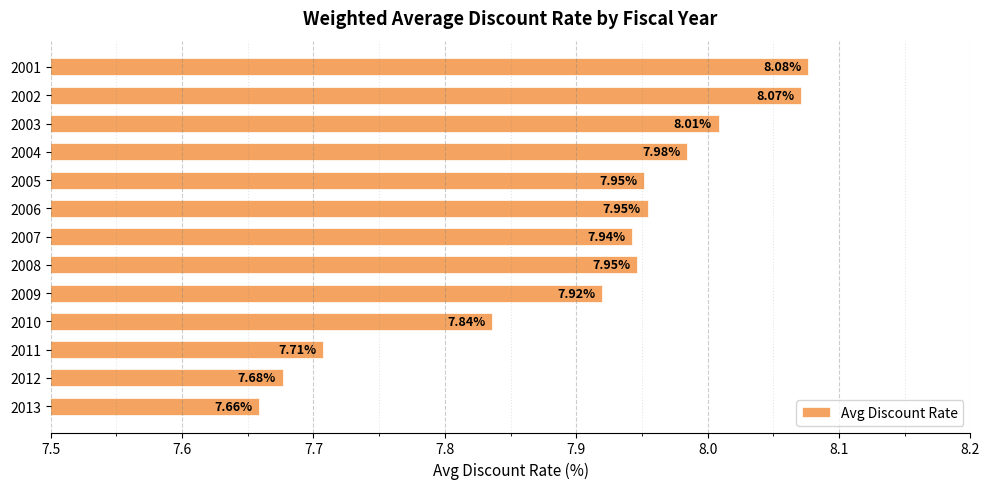

Between 2006 and 2003, which is larger?

2003